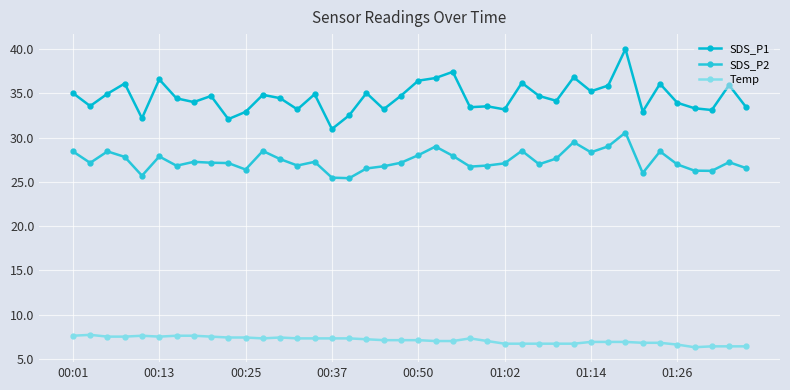

Reading left to right, list all the values displayed in this chart.

SDS_P1: 35.0	33.6	35.0	36.1	32.2	36.6	34.5	34.0	34.7	32.1	32.9	34.9	34.5	33.2	34.9	31.0	32.5	35.0	33.2	34.8	36.5	36.8	37.5	33.5	33.5	33.2	36.2	34.7	34.2	36.8	35.2	35.9	40.0	33.0	36.1	34.0	33.3	33.1	36.0	33.4
SDS_P2: 28.4	27.1	28.4	27.8	25.7	27.9	26.8	27.3	27.2	27.1	26.4	28.5	27.6	26.9	27.3	25.5	25.4	26.5	26.8	27.2	28.0	29.0	27.9	26.7	26.9	27.1	28.5	27.0	27.6	29.5	28.4	29.0	30.6	26.0	28.4	27.0	26.3	26.2	27.2	26.6
Temp: 7.6	7.7	7.5	7.5	7.6	7.5	7.6	7.6	7.5	7.4	7.4	7.3	7.4	7.3	7.3	7.3	7.3	7.2	7.1	7.1	7.1	7.0	7.0	7.3	7.0	6.7	6.7	6.7	6.7	6.7	6.9	6.9	6.9	6.8	6.8	6.6	6.3	6.4	6.4	6.4